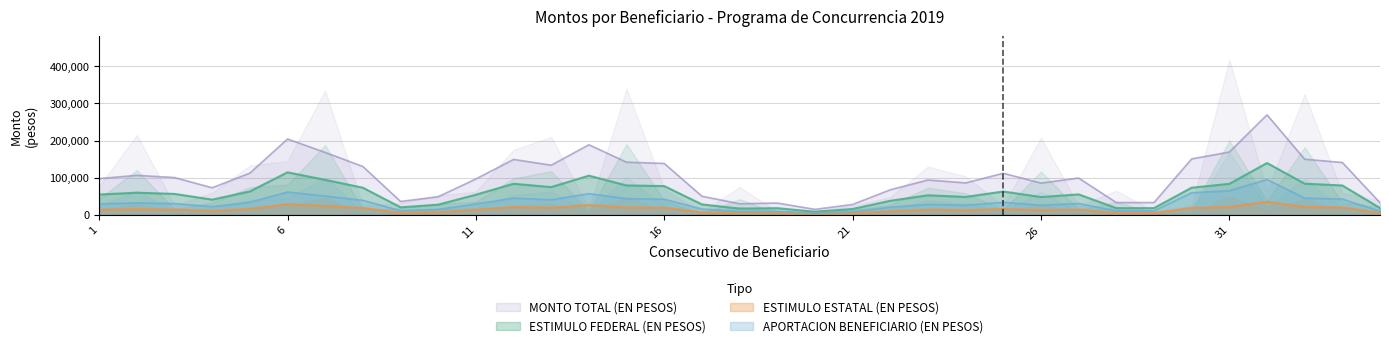

What is the lowest value of the ESTIMULO FEDERAL (EN PESOS) series?

8157.3